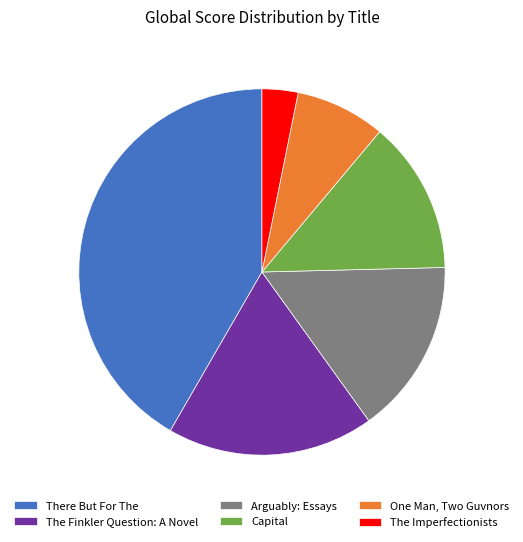

Which category has the smallest portion of the pie?

The Imperfectionists